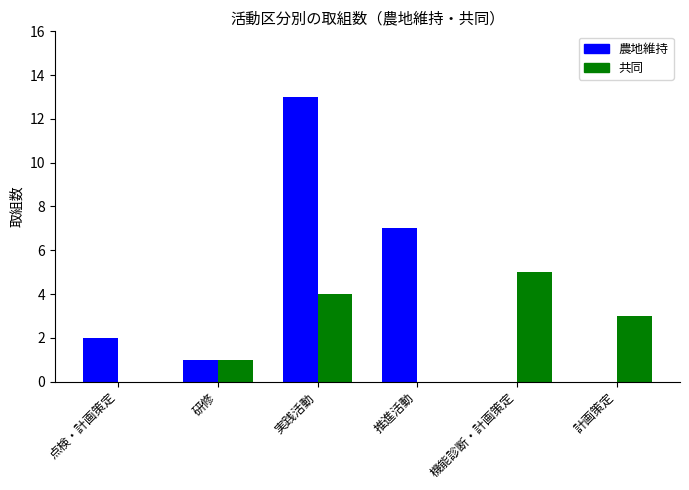

At which category is the sum across all series the highest?

実践活動